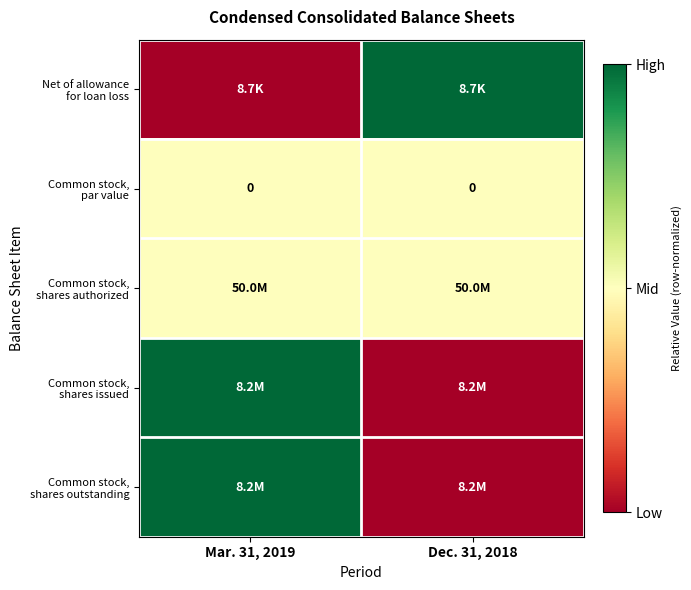

At which category is the sum across all series the highest?

Mar. 31, 2019